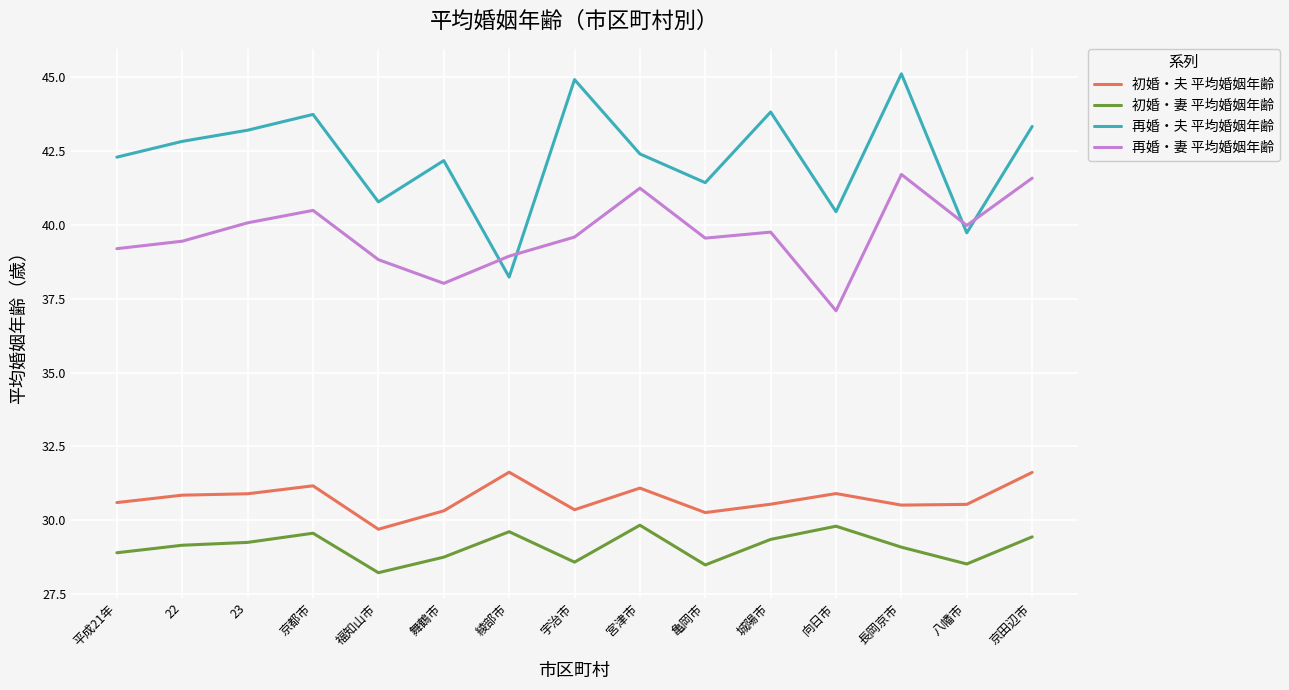

What is the maximum value shown in the chart?

45.1